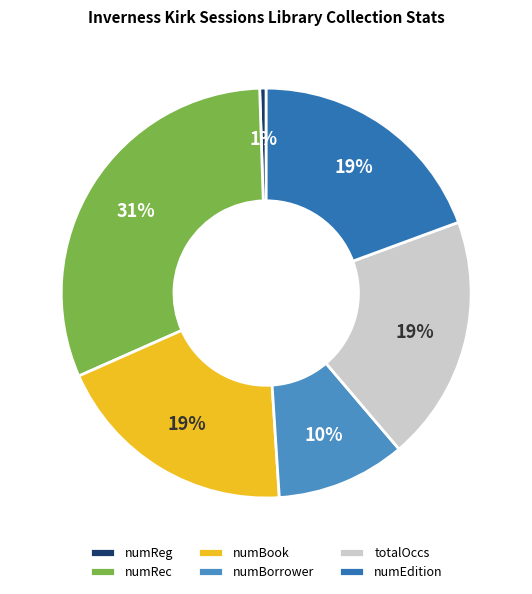

Does numRec account for over 50% of the chart?

No